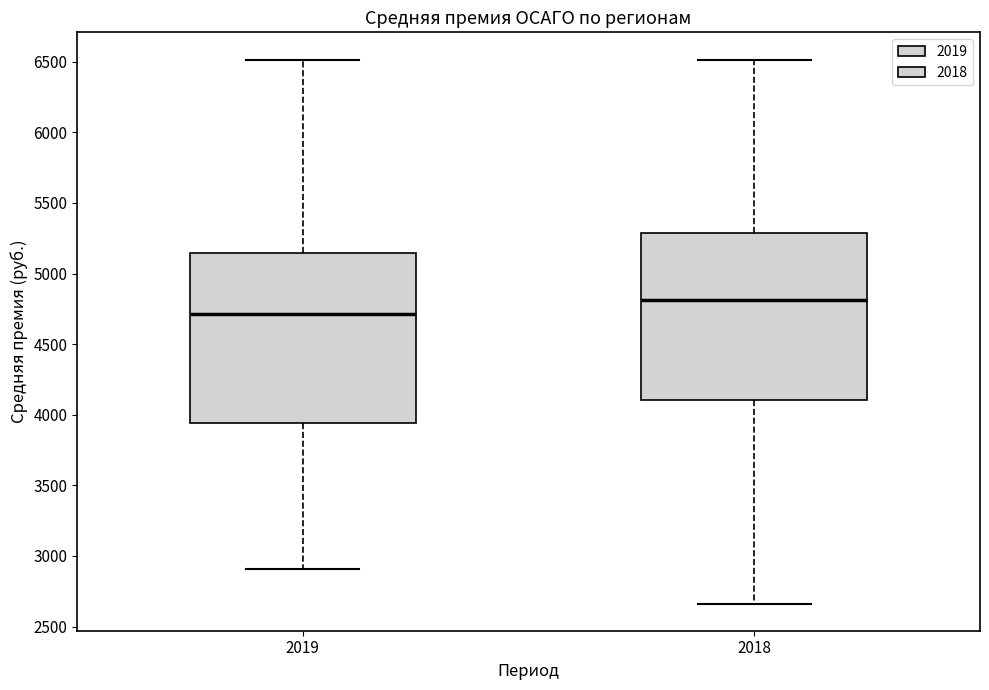

Where does the upper whisker of the box at x = 2019 end on the y-axis? The values are not printed on the chart, so give them approximately, as read against the axis.

6500